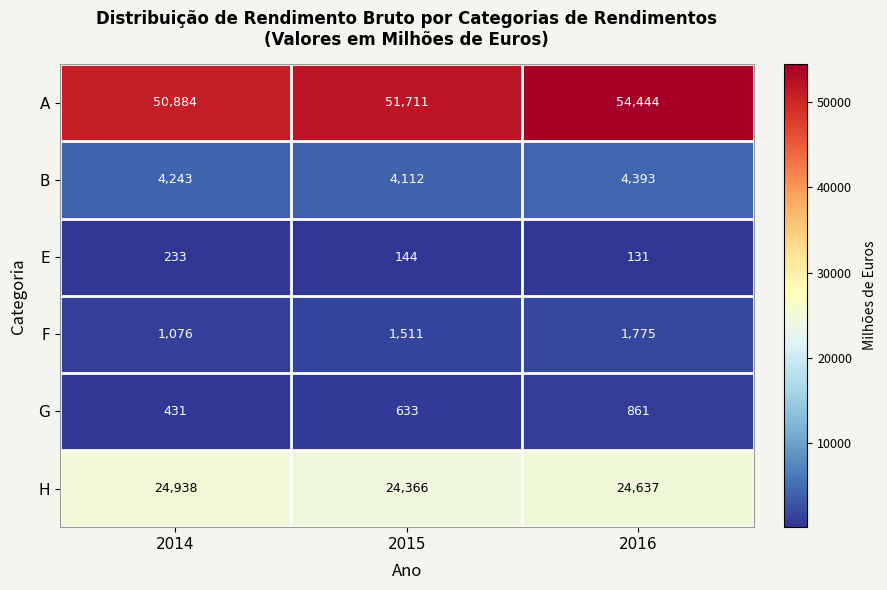

Reading left to right, transcribe all the data shown in this chart.

A: 50884	51711	54444
B: 4243	4112	4393
E: 233	144	131
F: 1076	1511	1775
G: 431	633	861
H: 24938	24366	24637